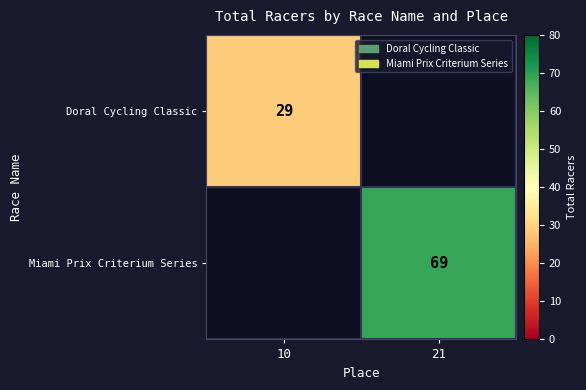

The Miami Prix Criterium Series series shows 118 at 21. True or false?

False